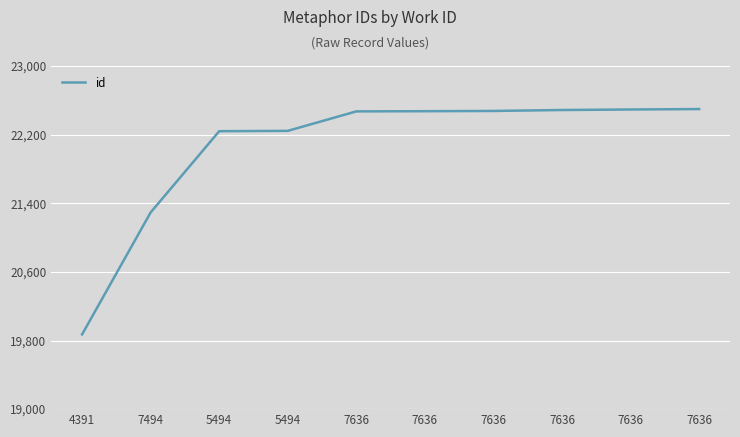

What is the average value?

22055